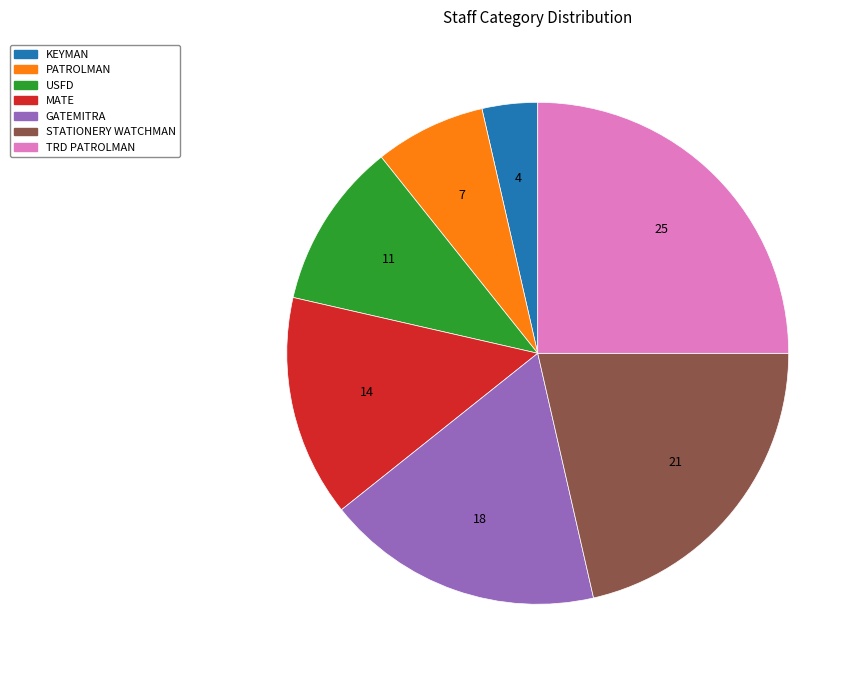

Is the sum of USFD and STATIONERY WATCHMAN greater than half?

No